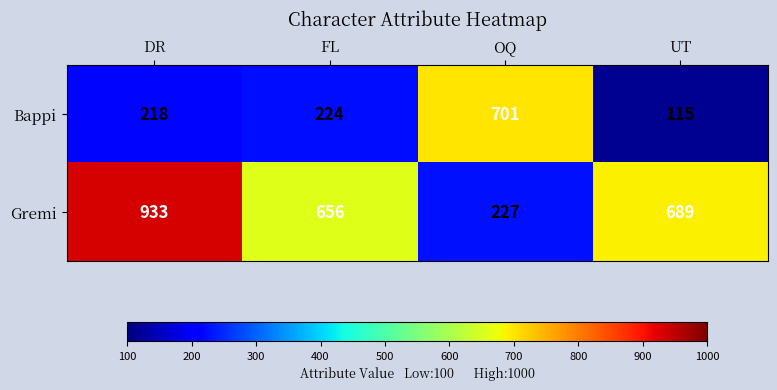

Count the number of categories in the chart.

4